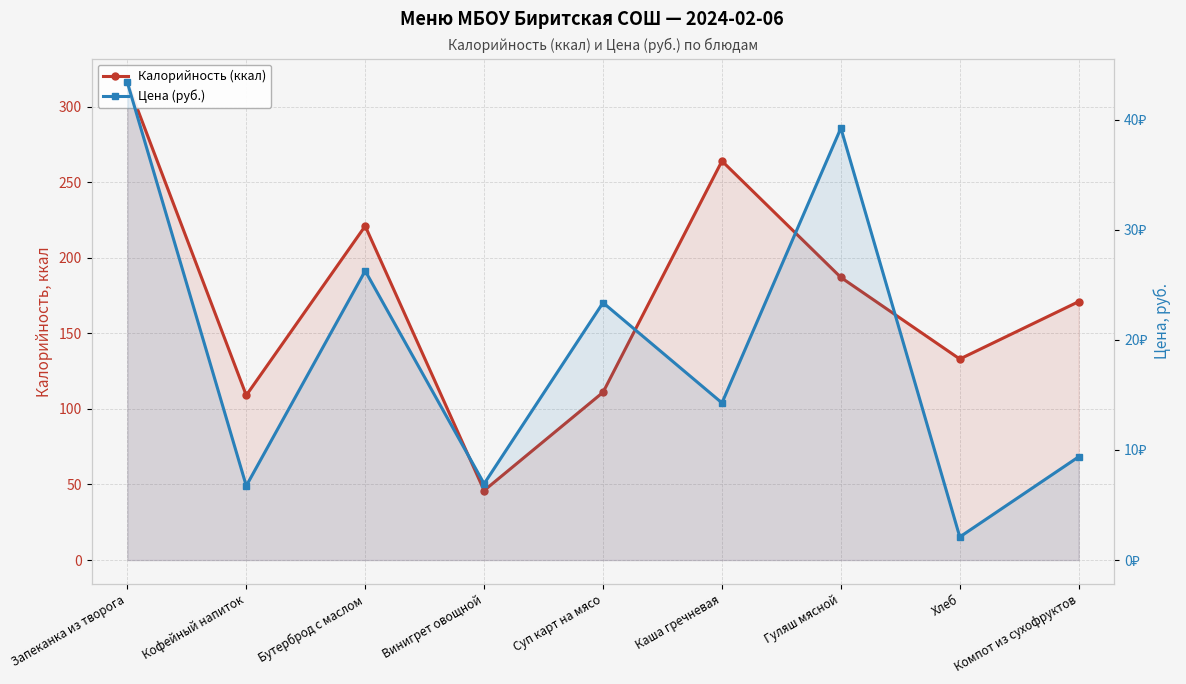

The value of Цена (руб.) at Запеканка из творога is 43.4. True or false?

True